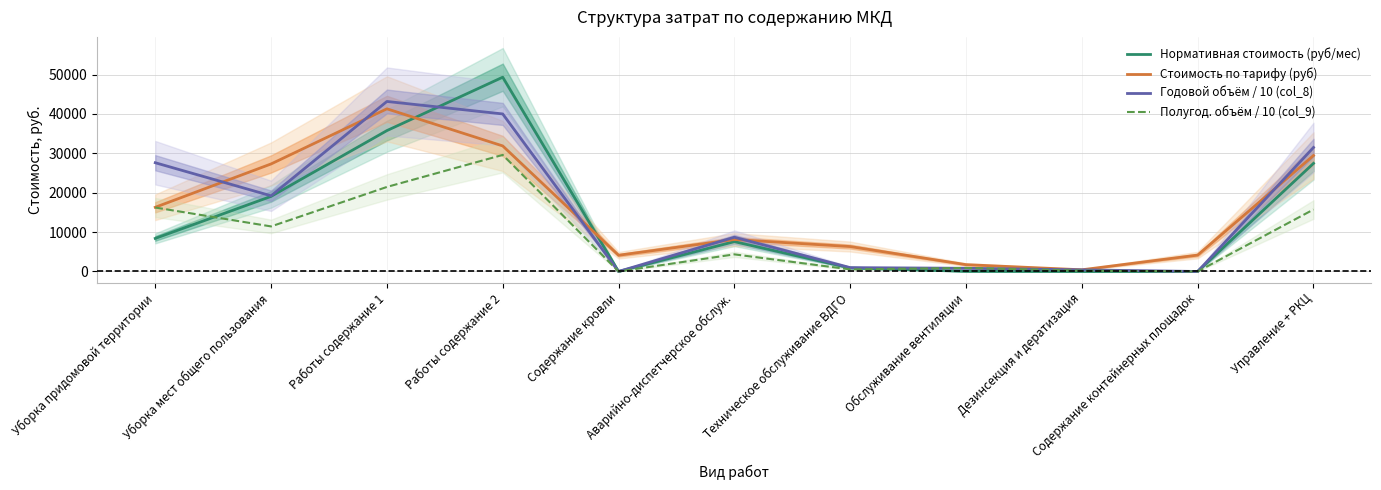

Is it true that Годовой объём / 10 (col_8) equals 10712.3 at Уборка придомовой территории?

False